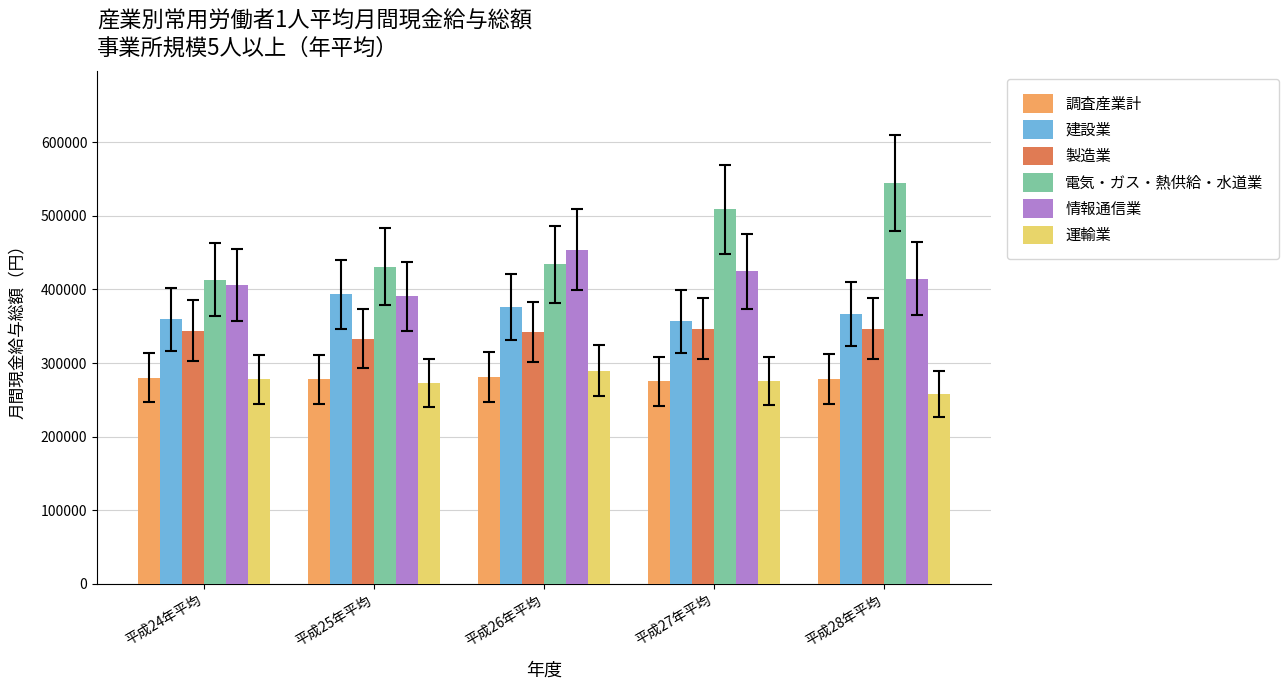

What is the difference between the 電気・ガス・熱供給・水道業 values at 平成25年平均 and 平成24年平均?

17836